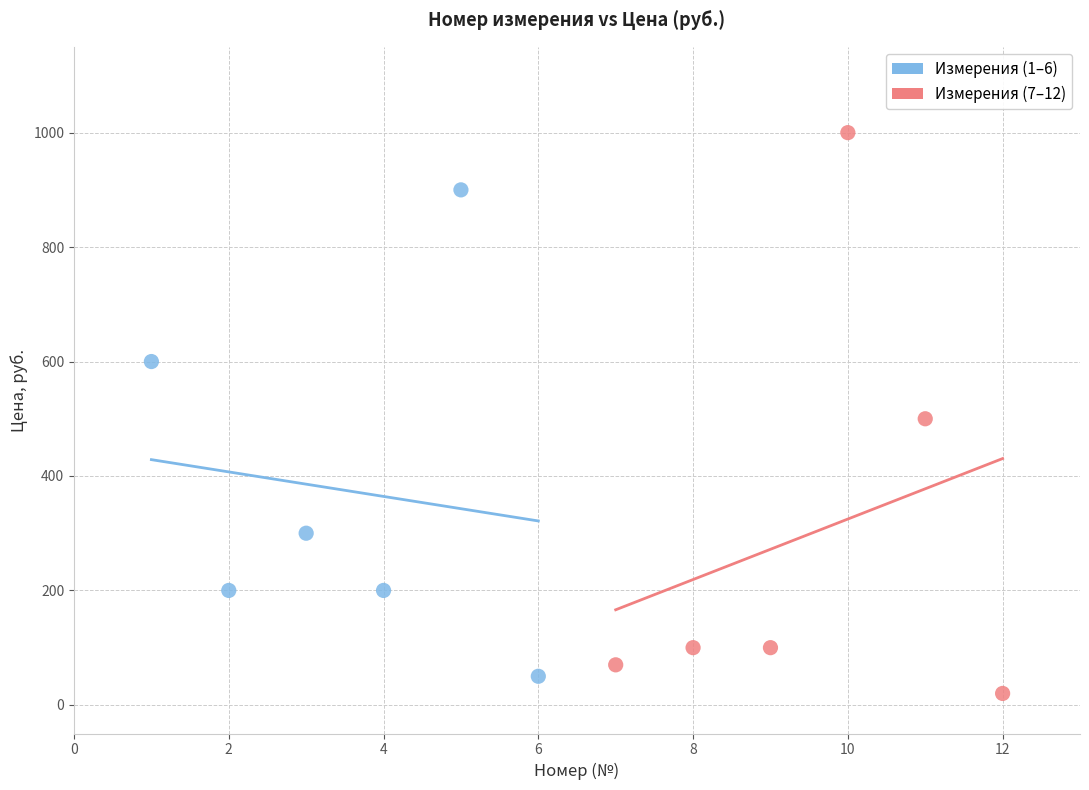

What are all the series names shown in the legend?

Измерения (1–6), Измерения (7–12)